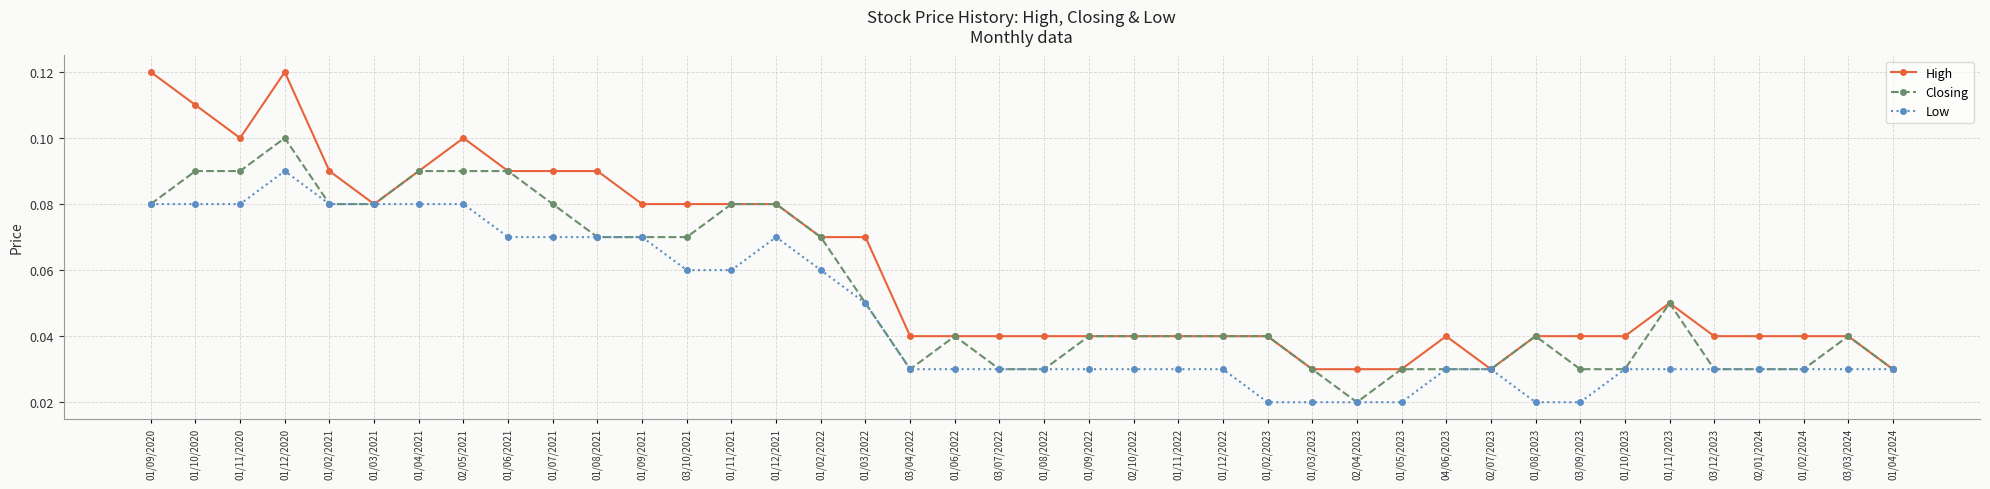

Which series changed the most between 01/04/2021 and 01/02/2023?

Low